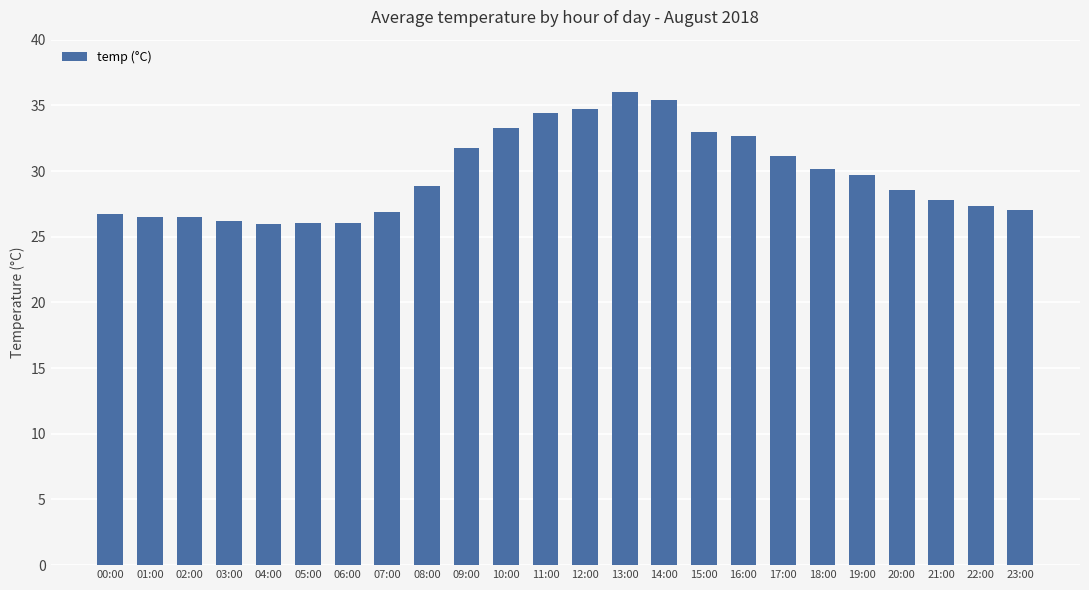

Are the bars grouped side by side (vs. stacked)?

No